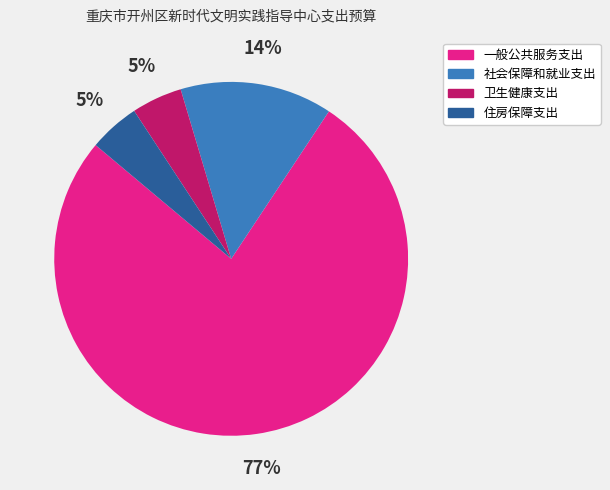

The 社会保障和就业支出 slice represents 14% of the pie. True or false?

True